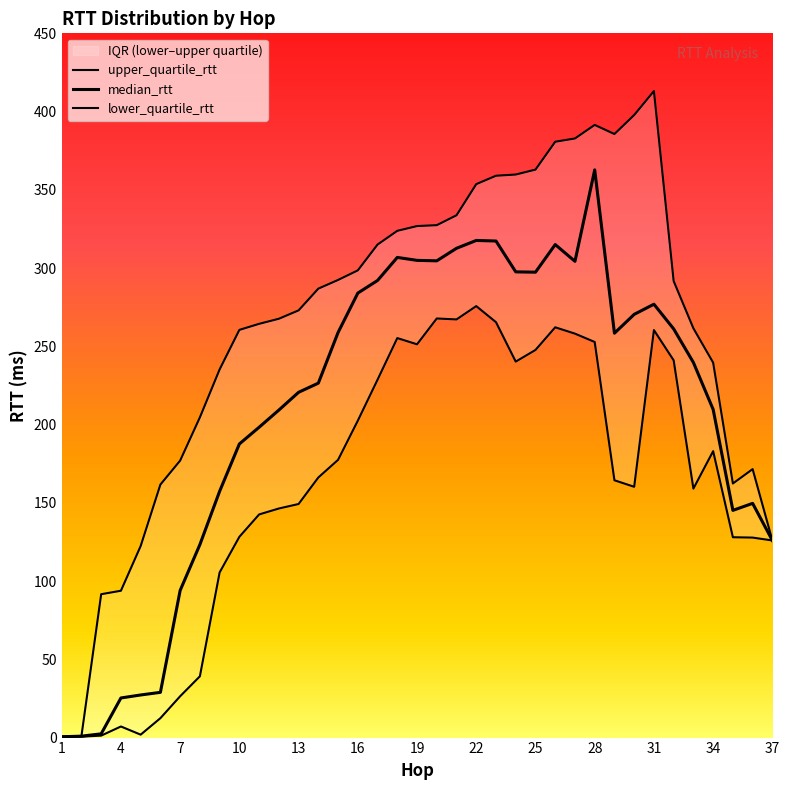

What is the total value across all series at 19?

883.1